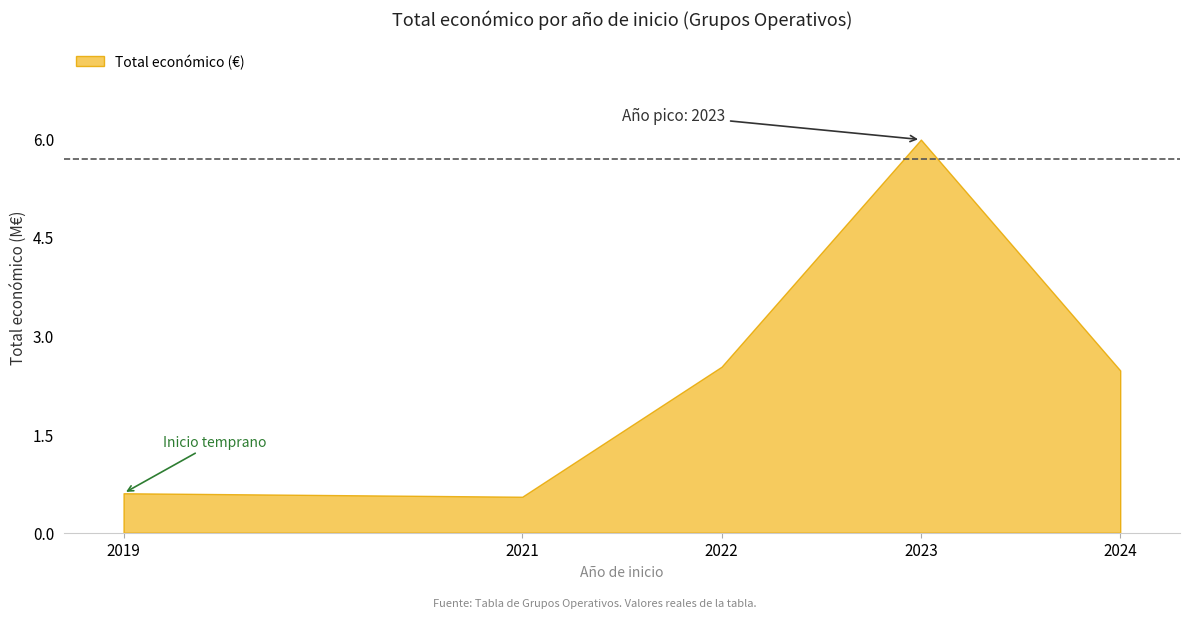

What is the average value?

2.4